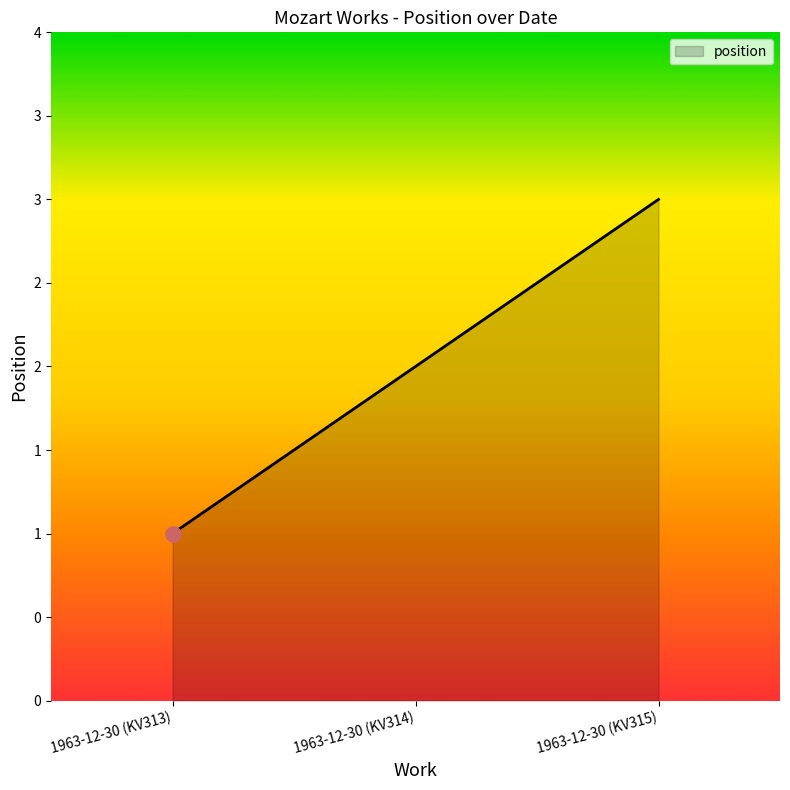

Does the chart have visible grid lines?

No